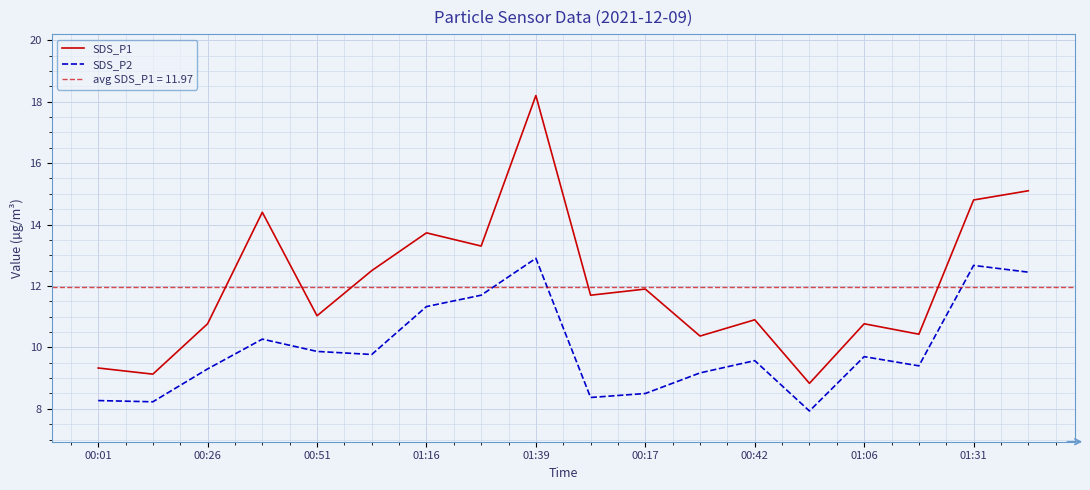

What is the difference between the maximum and minimum values in the SDS_P2 series?

5.0